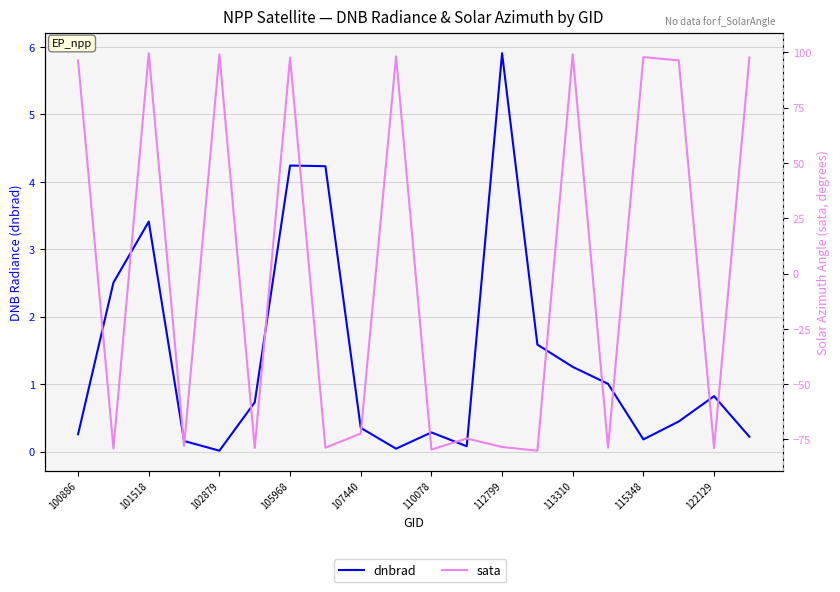

After their last crossing, which series has the higher values: dnbrad or sata?

sata